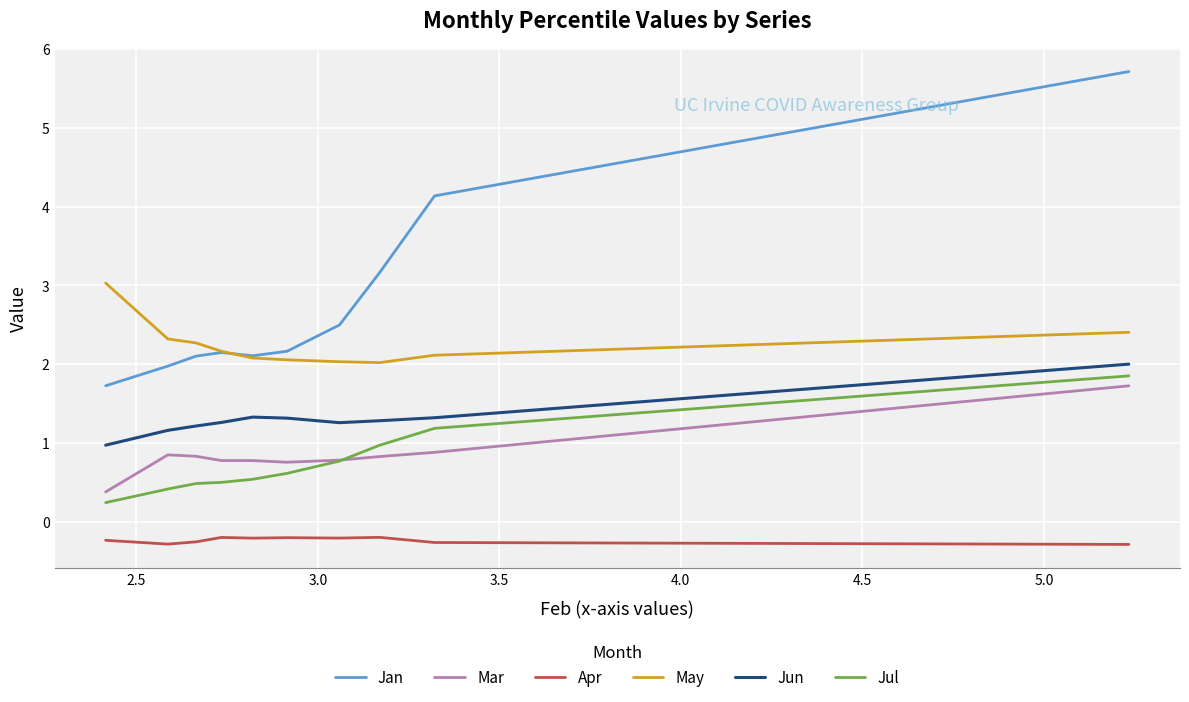

At how many categories does at least one series exceed 3?

4